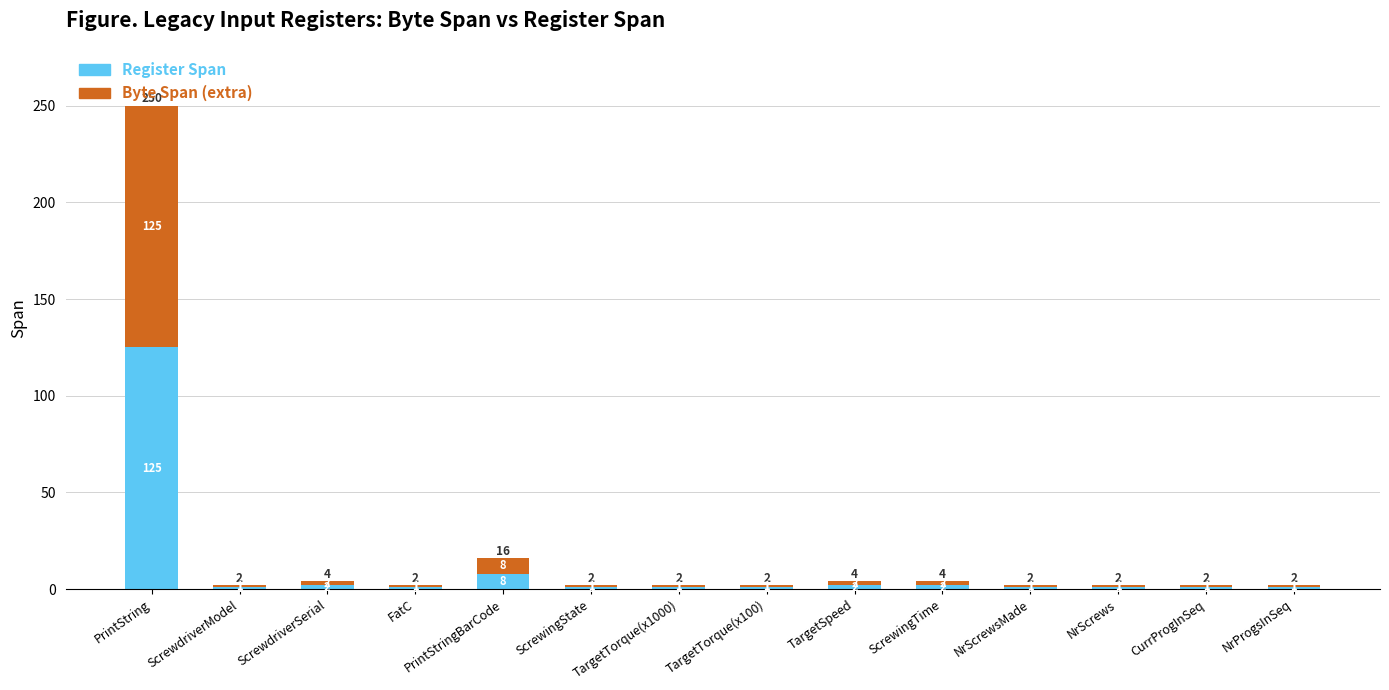

What is the difference between the second highest and second lowest values in the Register Span series?

7